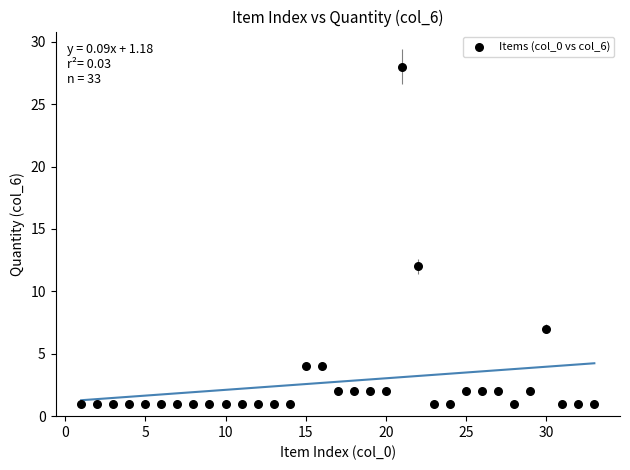

What is the range of Y values (max minus min)?

27